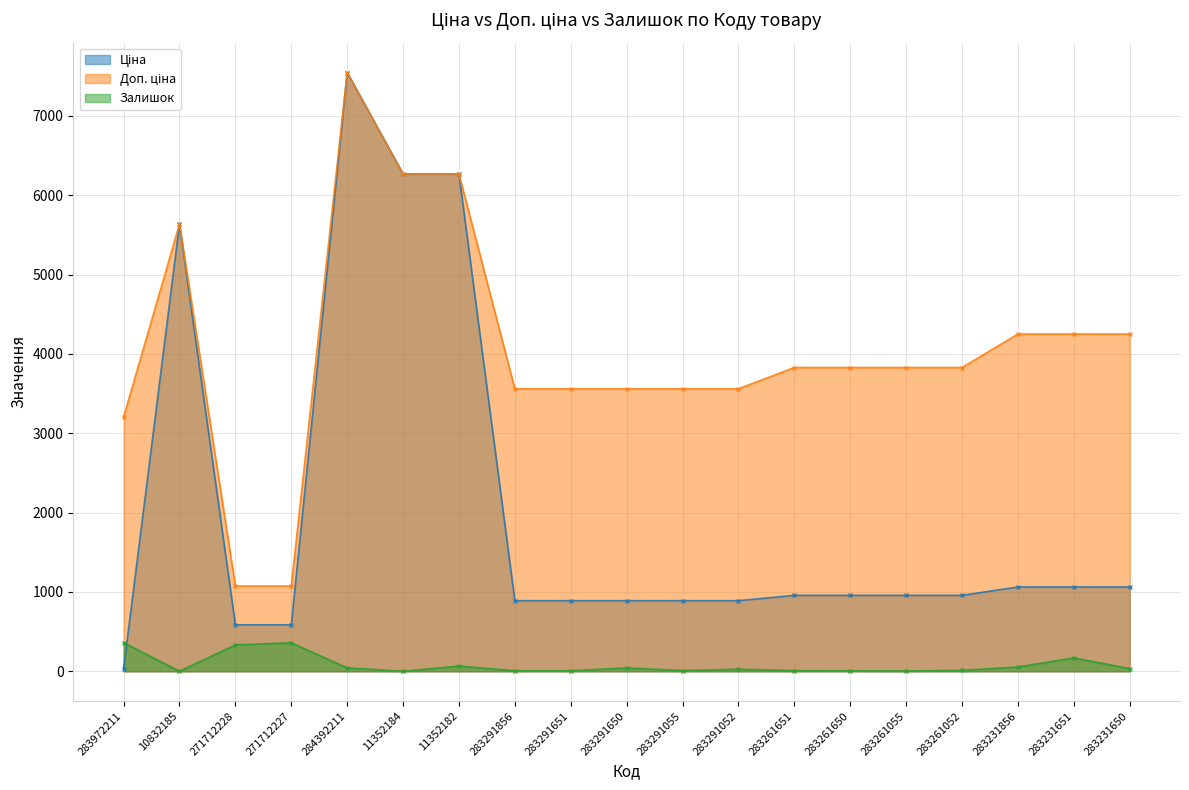

List the series in order of their peak value, lowest first.

Залишок, Ціна, Доп. ціна